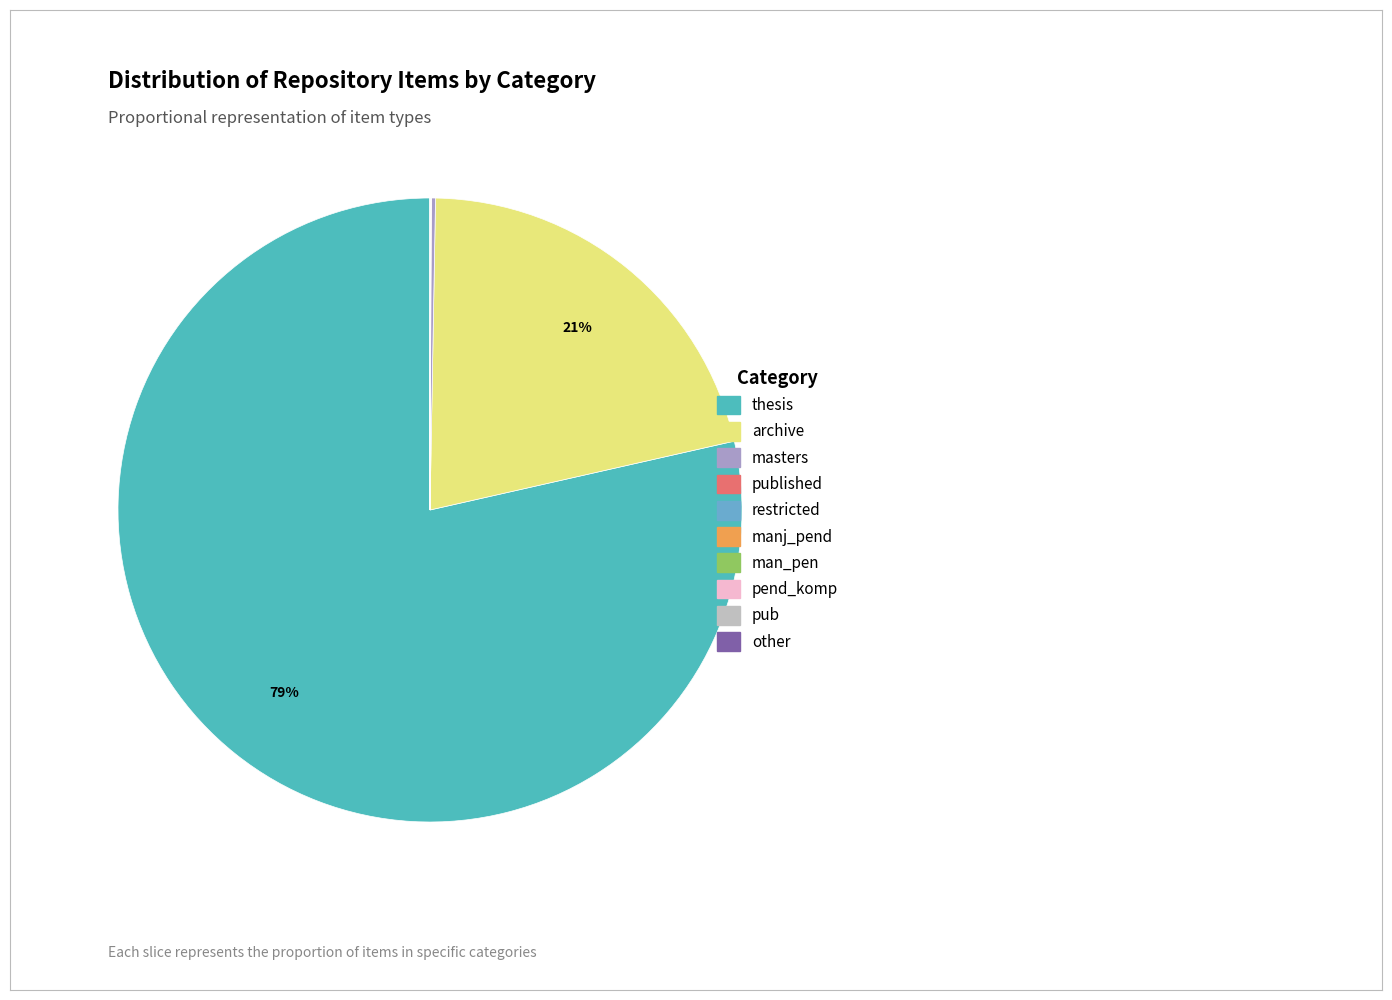

Which slice represents more than half of the pie?

thesis